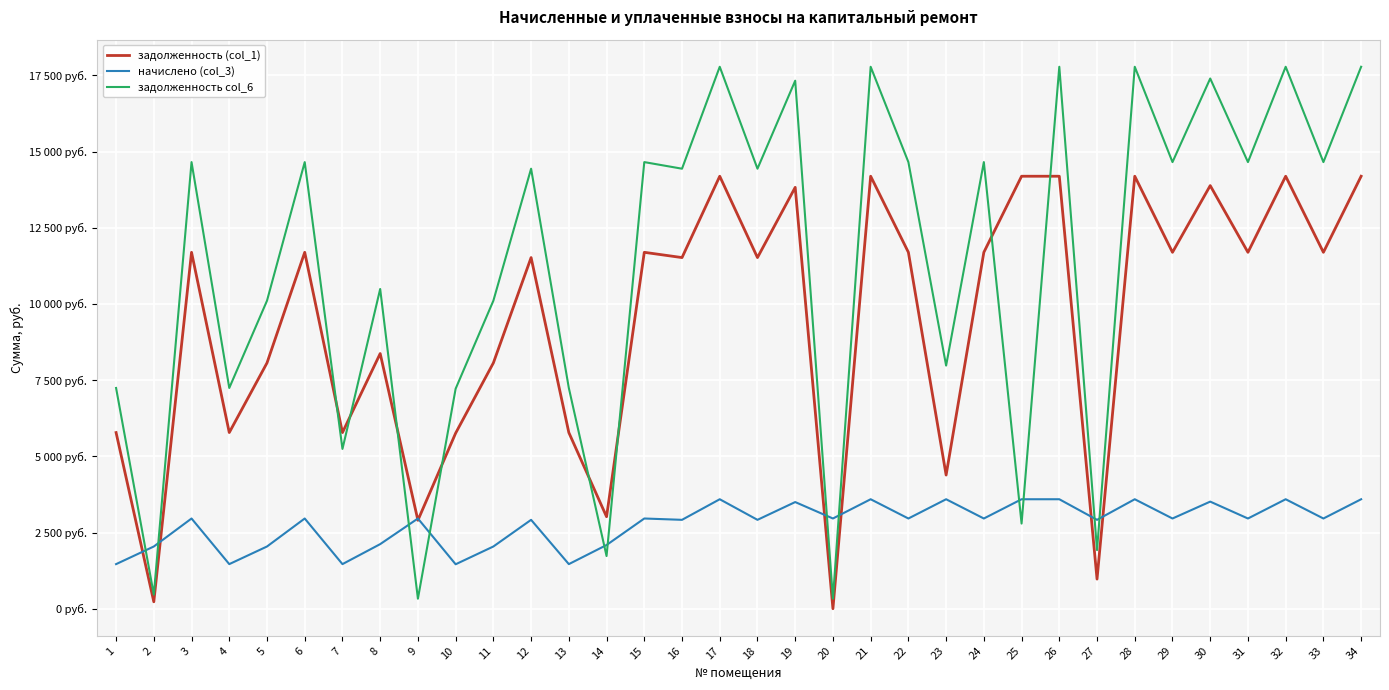

The value of задолженность (col_1) at 28 is 14188.8. True or false?

True